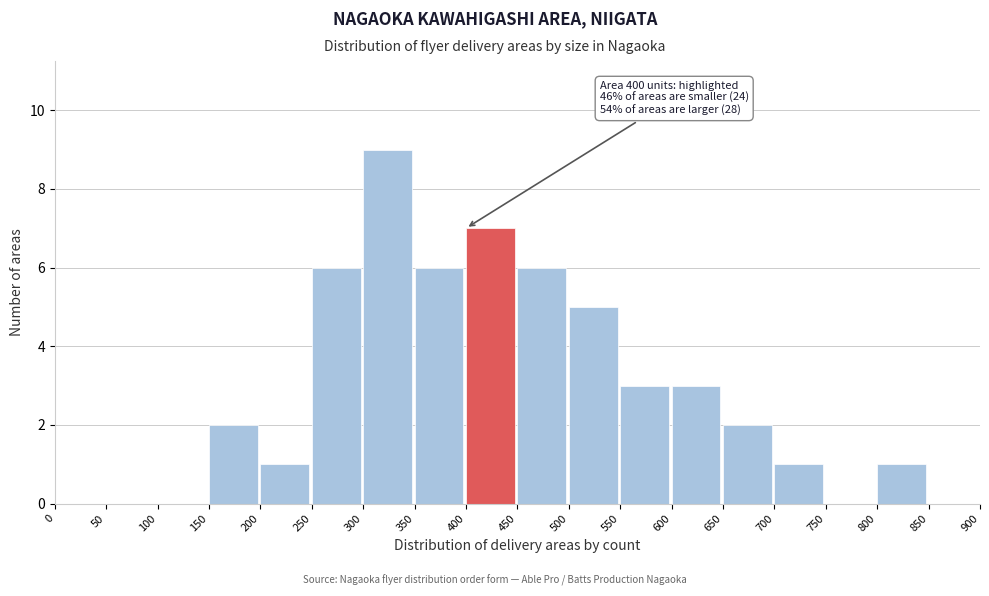

Which range on the x-axis has the tallest bar?

300 to 350